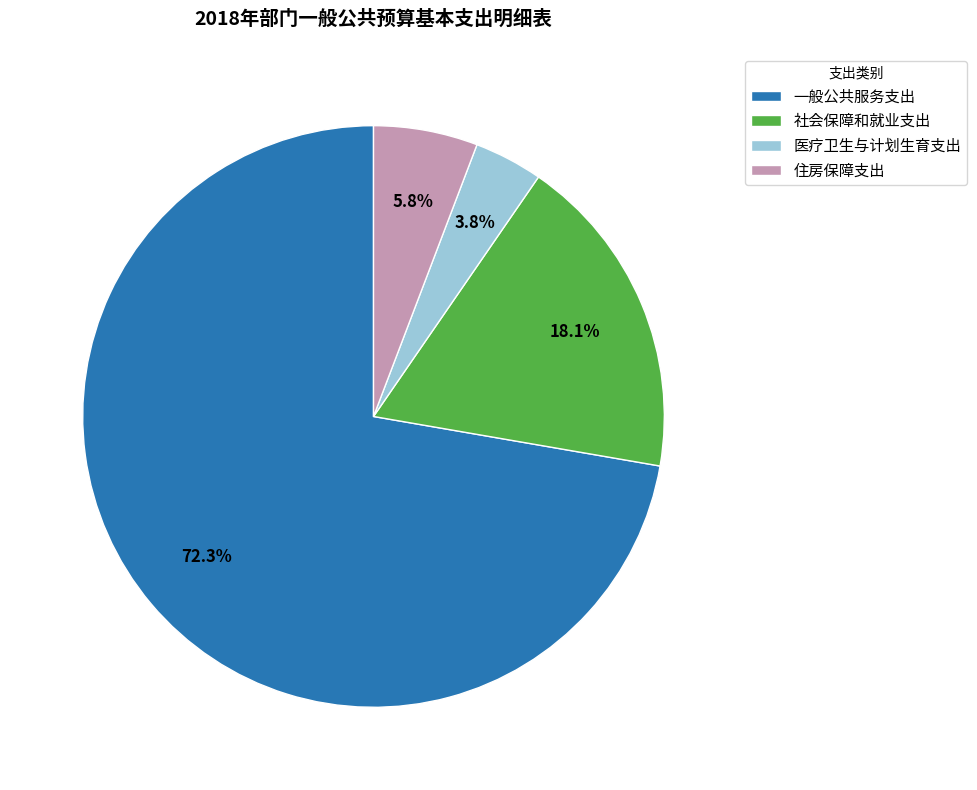

Is the sum of 医疗卫生与计划生育支出 and 社会保障和就业支出 greater than half?

No